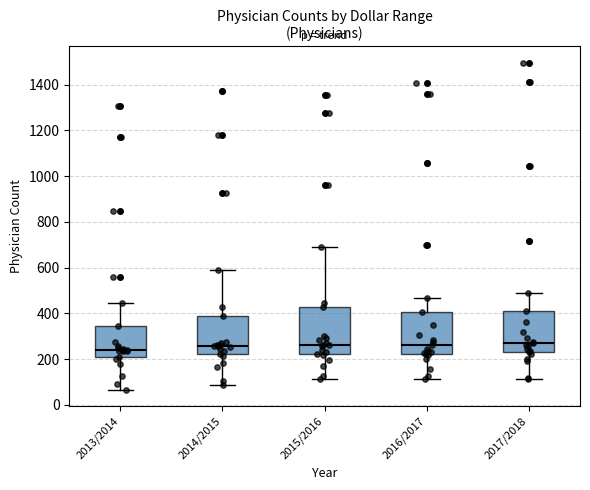

Where does the lower whisker of the box for 2013/2014 end on the y-axis? The values are not printed on the chart, so give them approximately, as read against the axis.

60